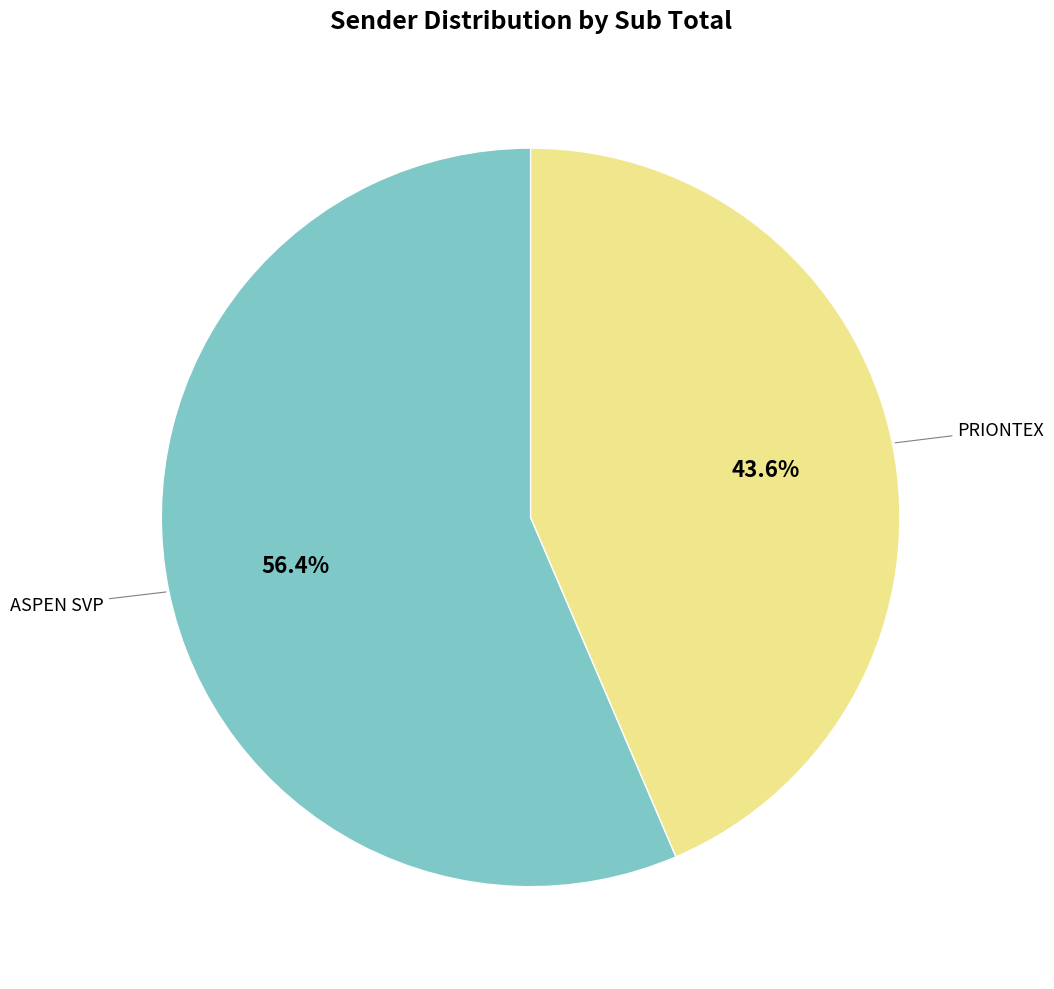

Is there any slice that represents more than half of the pie?

Yes